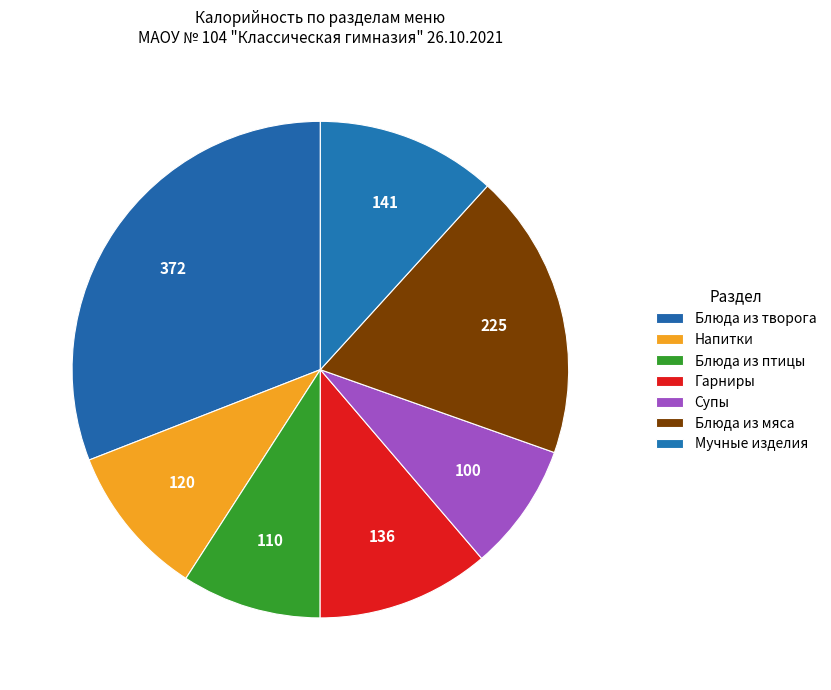

What is the total percentage of Гарниры and Блюда из птицы?

20.4%